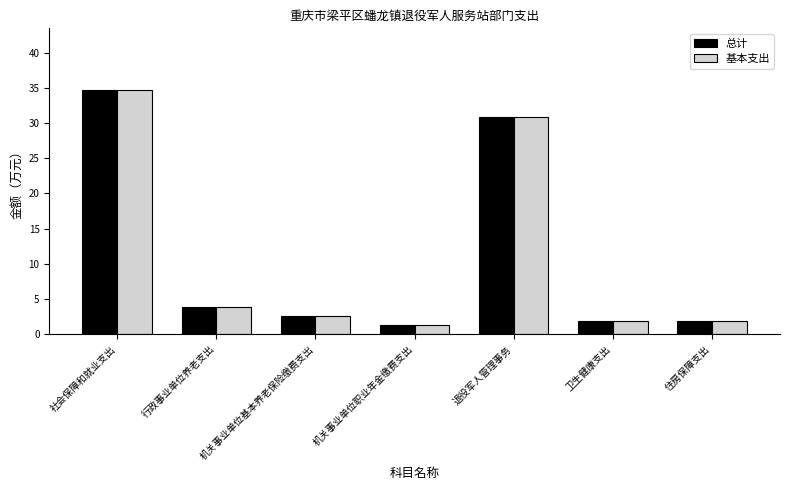

What value does the 基本支出 series have at 退役军人管理事务?

30.9